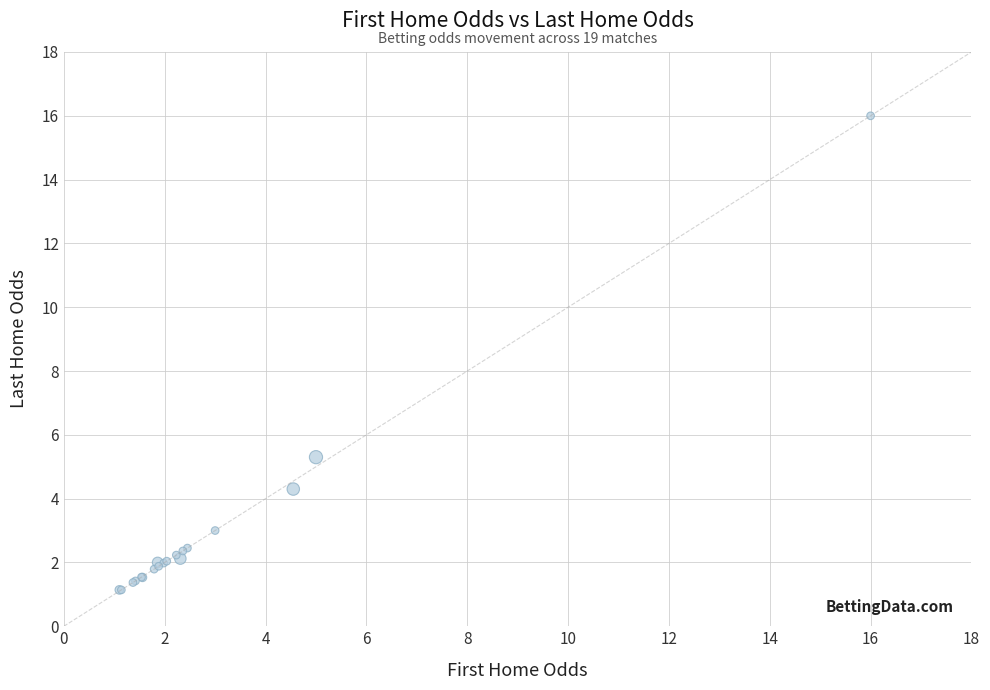

What Y value in the scatter plot is closest to 8?

5.3